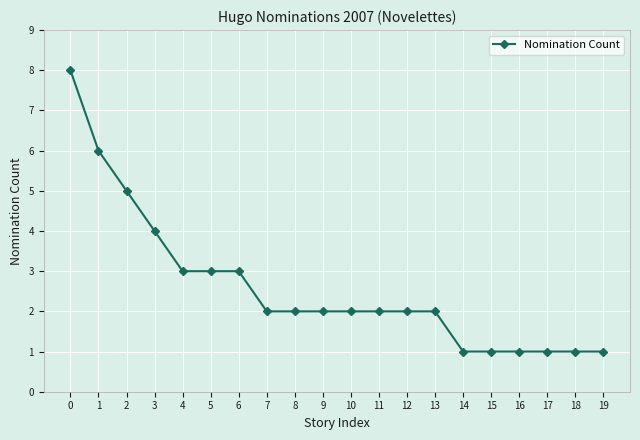

What is the maximum value shown in the chart?

8